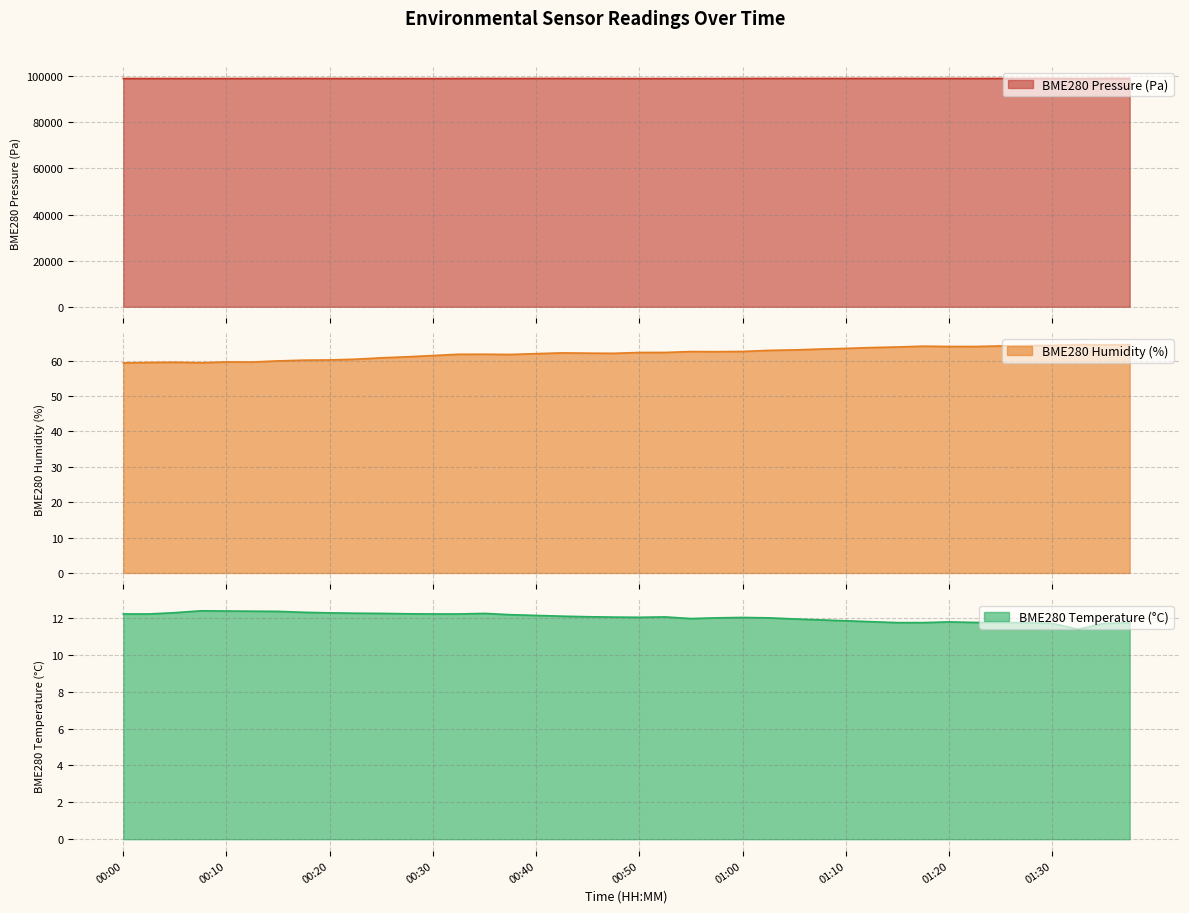

Which has a higher value, 00:50 or 00:43?

00:43